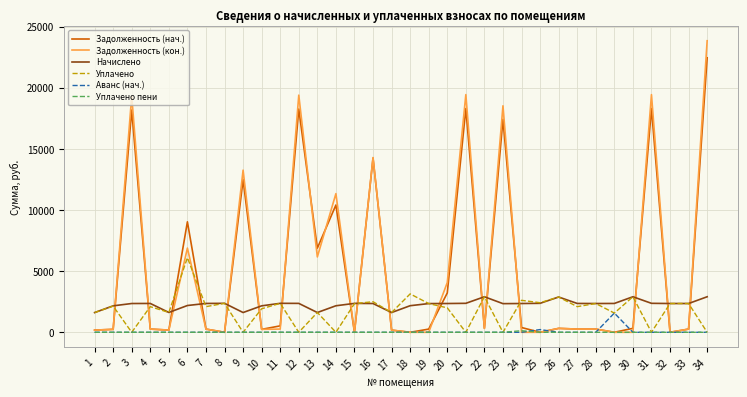

The value of Задолженность (кон.) at 30 is -10814.5. True or false?

False